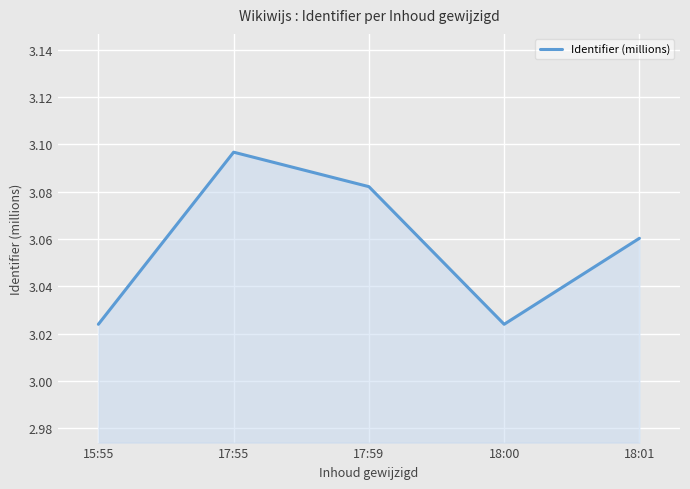

What is the ratio of the value at 18:00 to the value at 17:59?

1.0